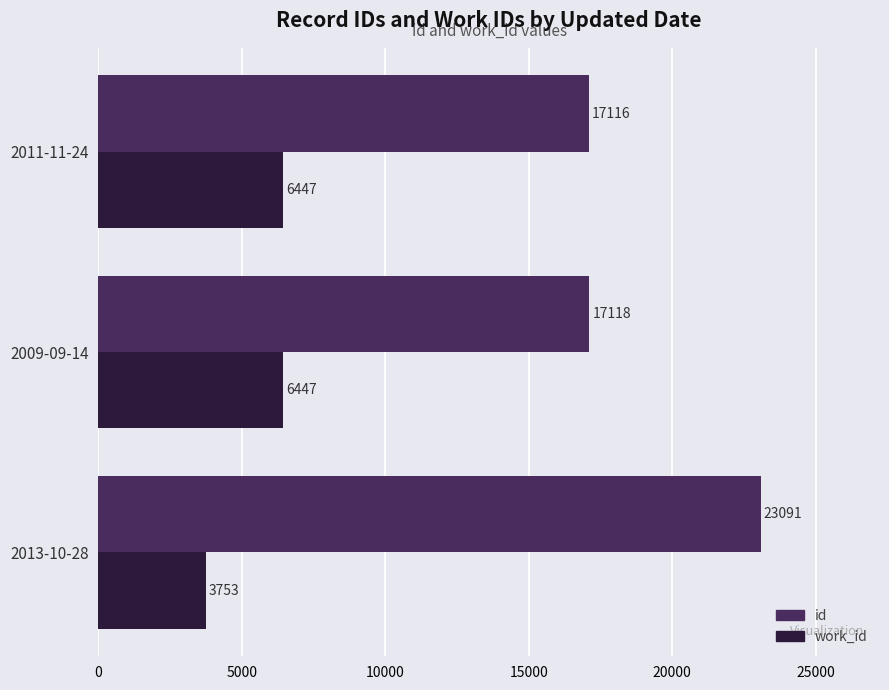

The value of id at 2011-11-24 is 17116. True or false?

True